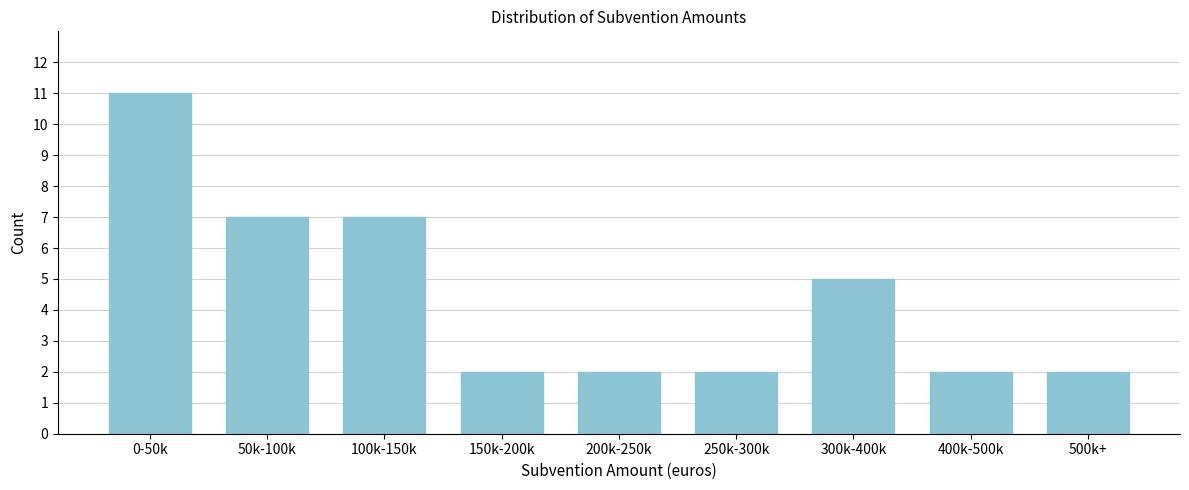

Reading left to right, extract all data points from this chart.

11	7	7	2	2	2	5	2	2